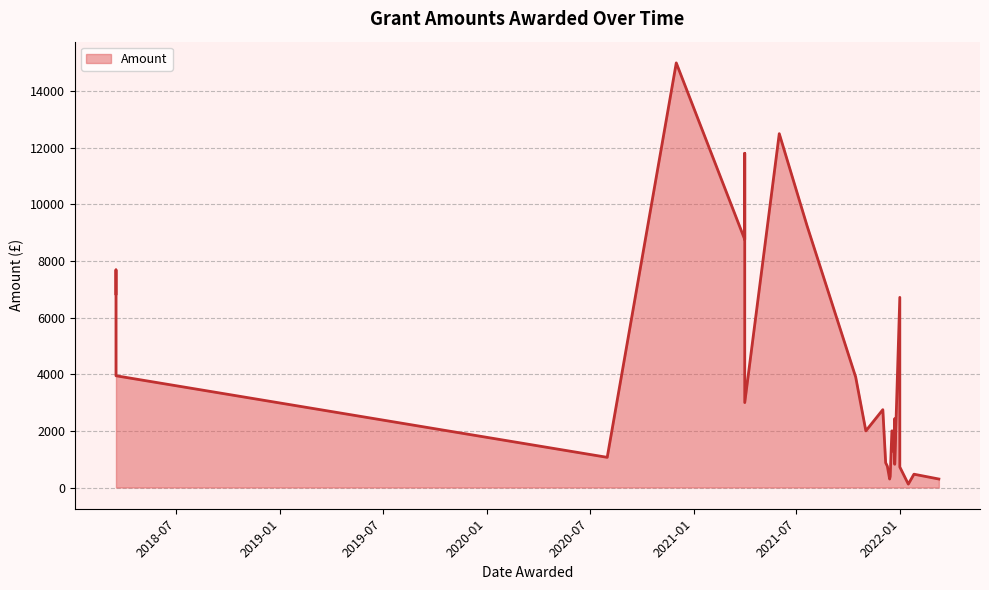

List the labels in order of value, smallest first.

2022-01-15, 2022-03-10, 2021-12-13, 2021-12-14, 2022-01-25, 2021-12-31, 2021-12-09, 2021-12-22, 2021-12-06, 2020-08-01, 2021-12-21, 2021-12-21, 2021-11-01, 2021-12-17, 2021-12-22, 2021-12-01, 2021-04-01, 2021-10-14, 2018-03-17, 2021-12-31, 2018-03-17, 2018-03-17, 2021-04-01, 2021-07-20, 2021-04-01, 2021-06-01, 2020-12-01